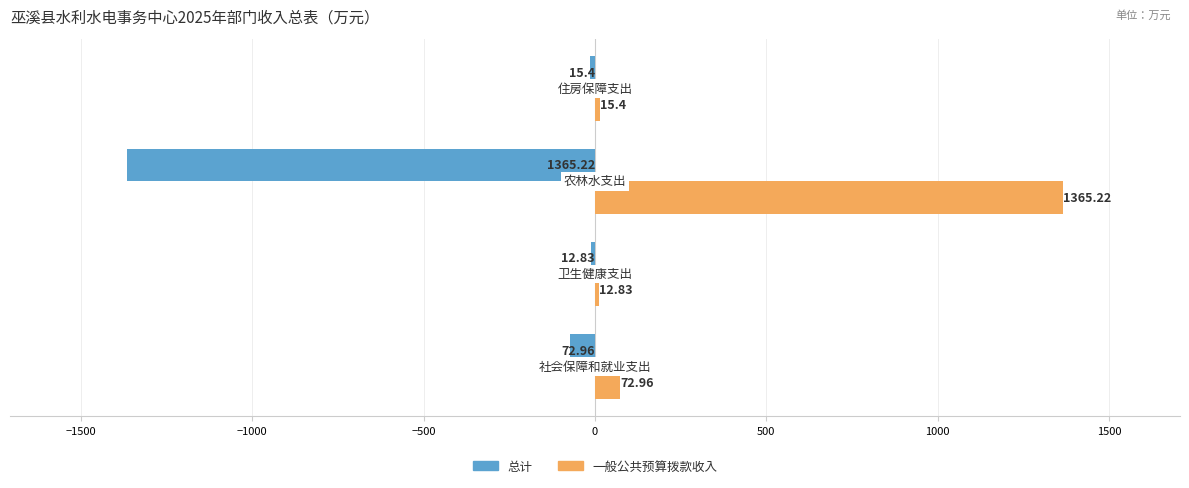

List the series in order of their overall mean, highest first.

一般公共预算拨款收入, 总计